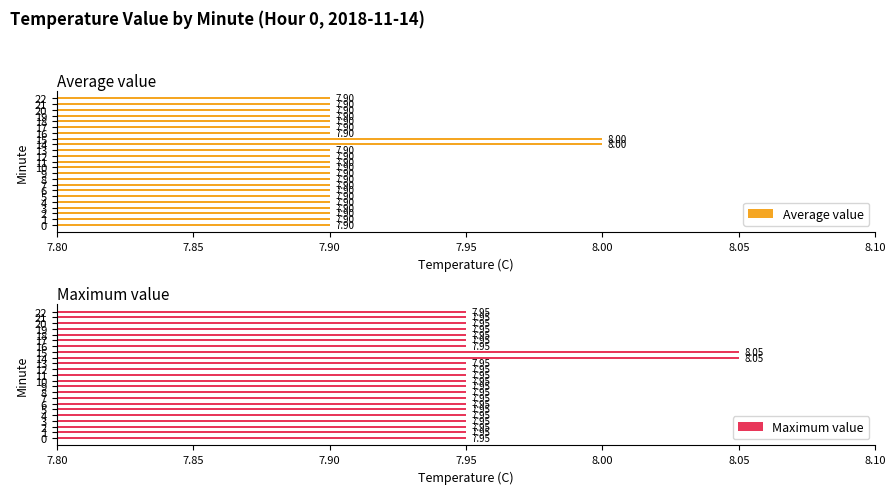

List the series in order of their peak value, highest first.

Maximum value, Average value